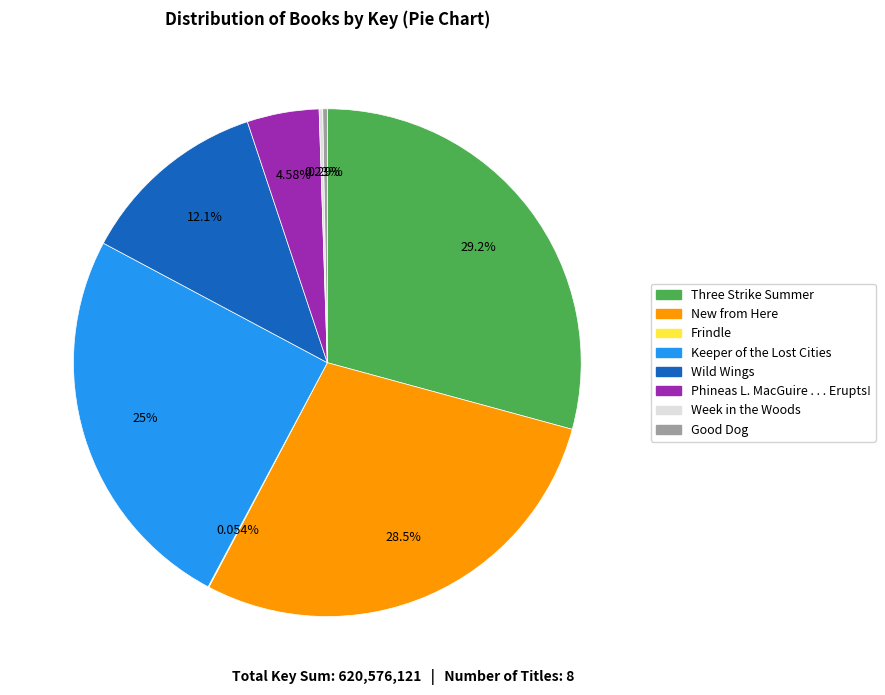

True or false: New from Here accounts for 42% of the total.

False